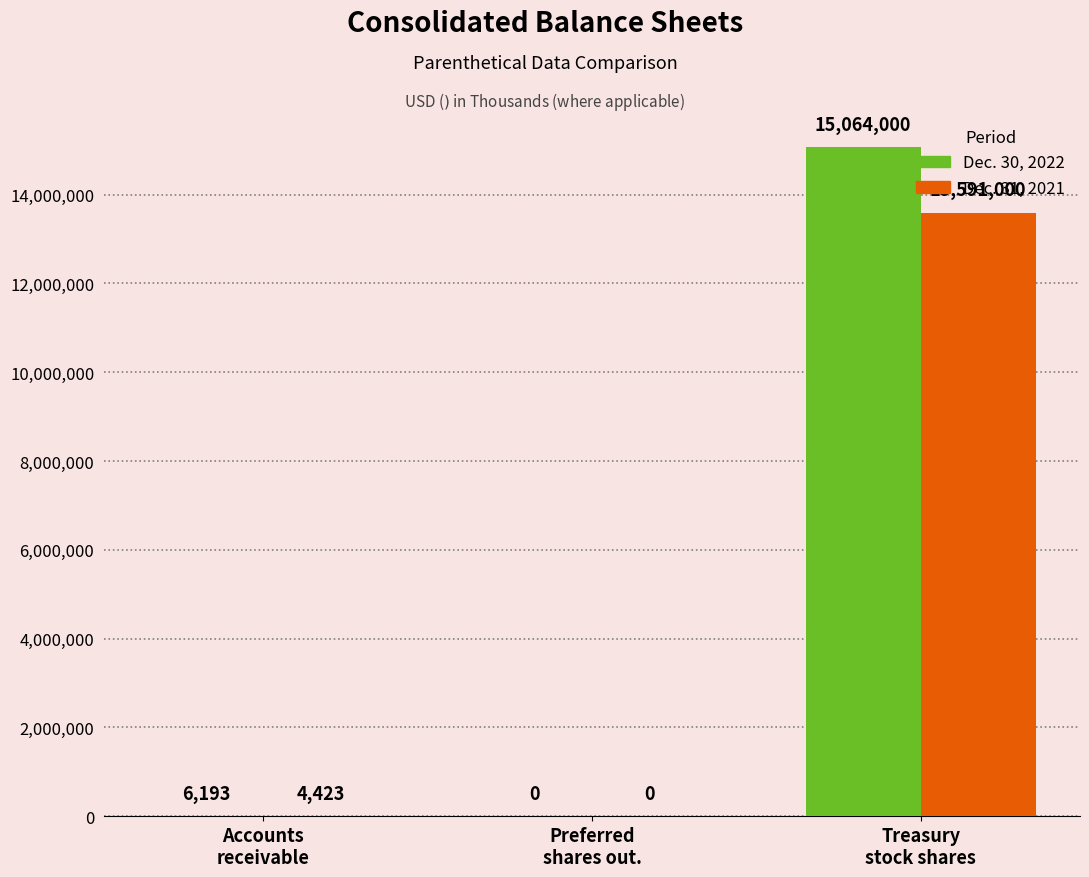

Which series has the widest spread of values?

Dec. 30, 2022